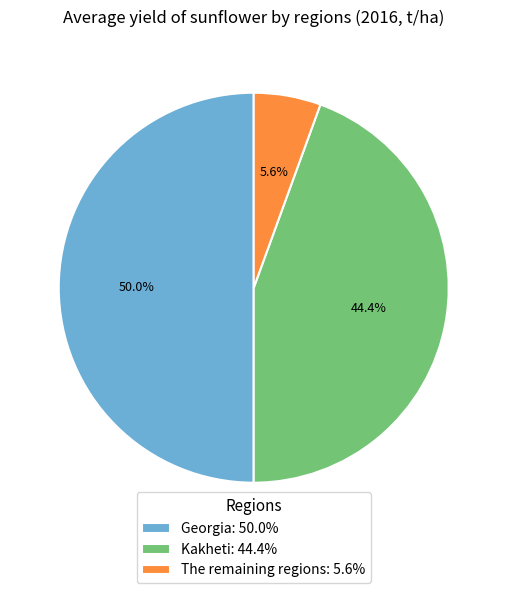

Is Kakheti the majority of the pie?

No